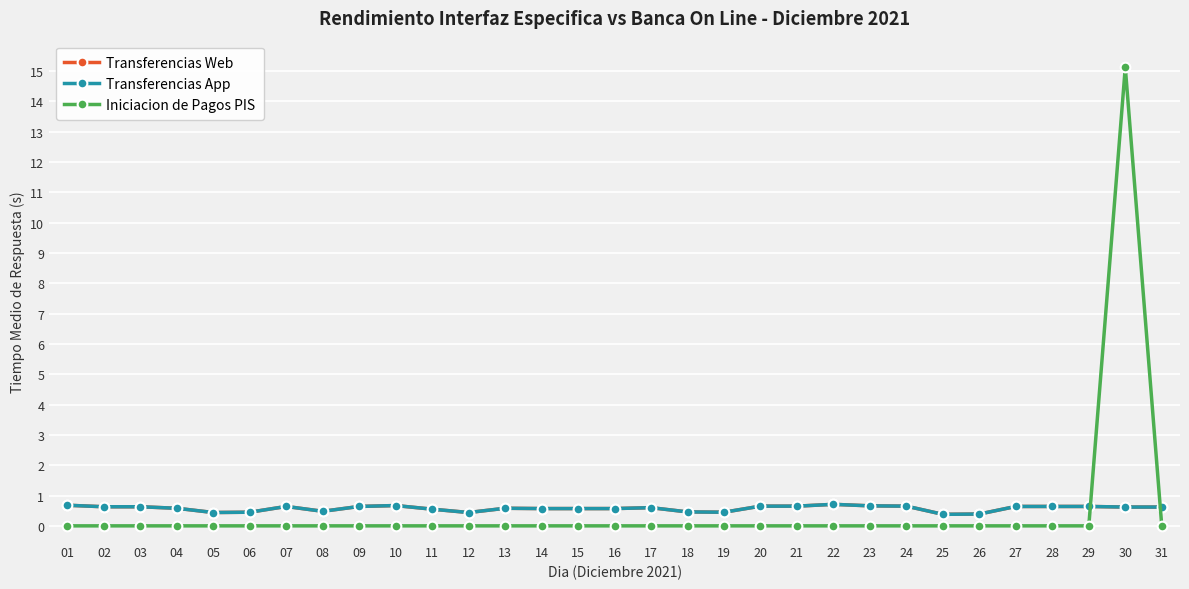

Is this an area chart (filled region under the line)?

No